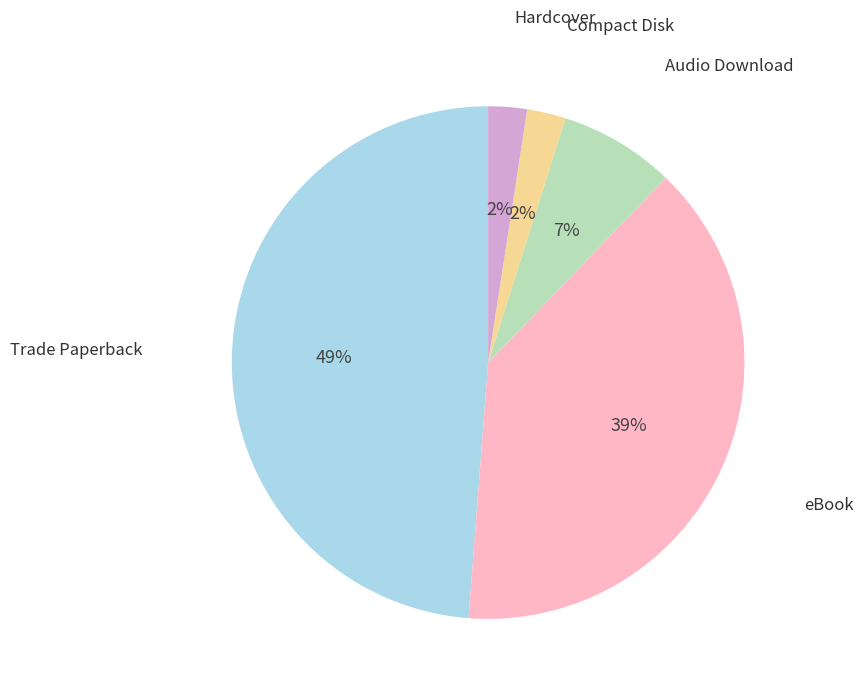

To the nearest percent, what is the difference between the Compact Disk and eBook slice percentages?

37%